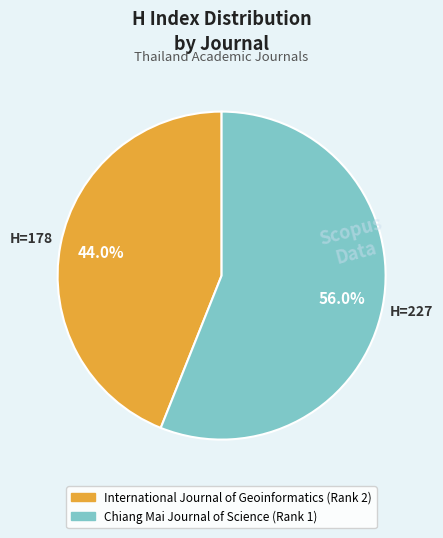

To the nearest percent, what is the difference between the International Journal of Geoinformatics (Rank 2) and Chiang Mai Journal of Science (Rank 1) slice percentages?

12%